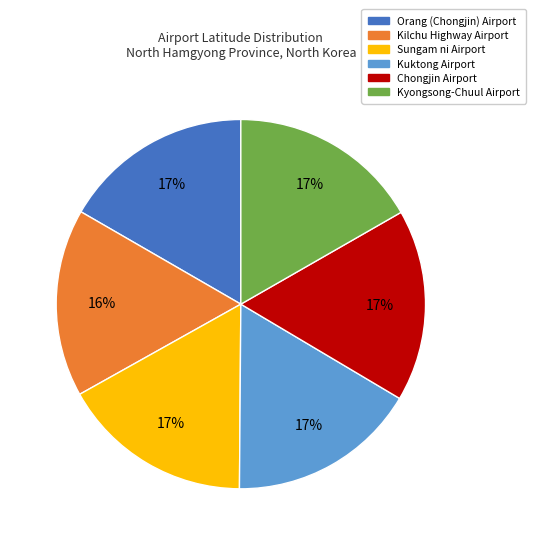

True or false: Kyongsong-Chuul Airport accounts for 7% of the total.

False